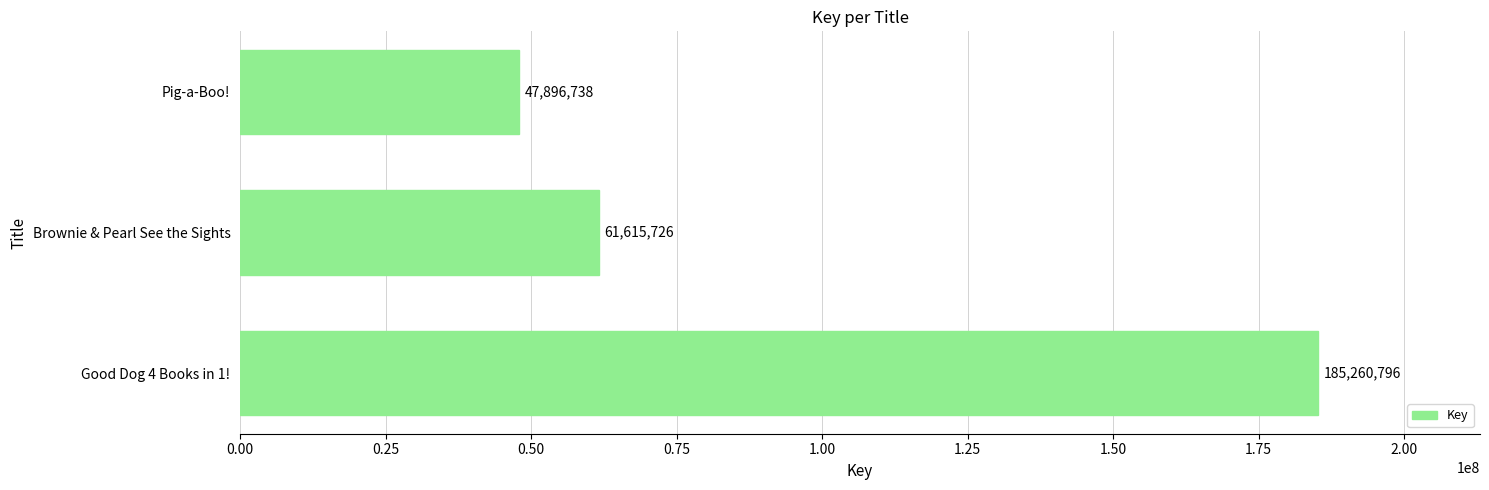

List the labels in order of value, smallest first.

Pig-a-Boo!, Brownie & Pearl See the Sights, Good Dog 4 Books in 1!